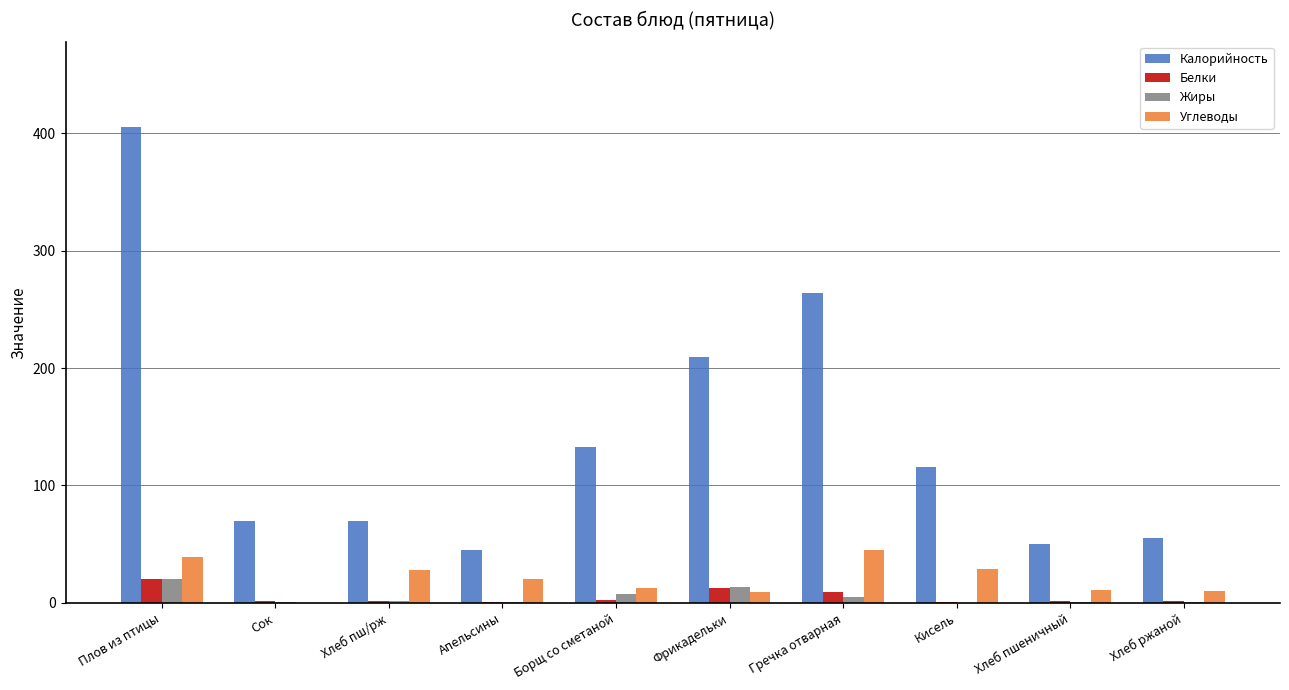

Which series has the largest total across all categories?

Калорийность